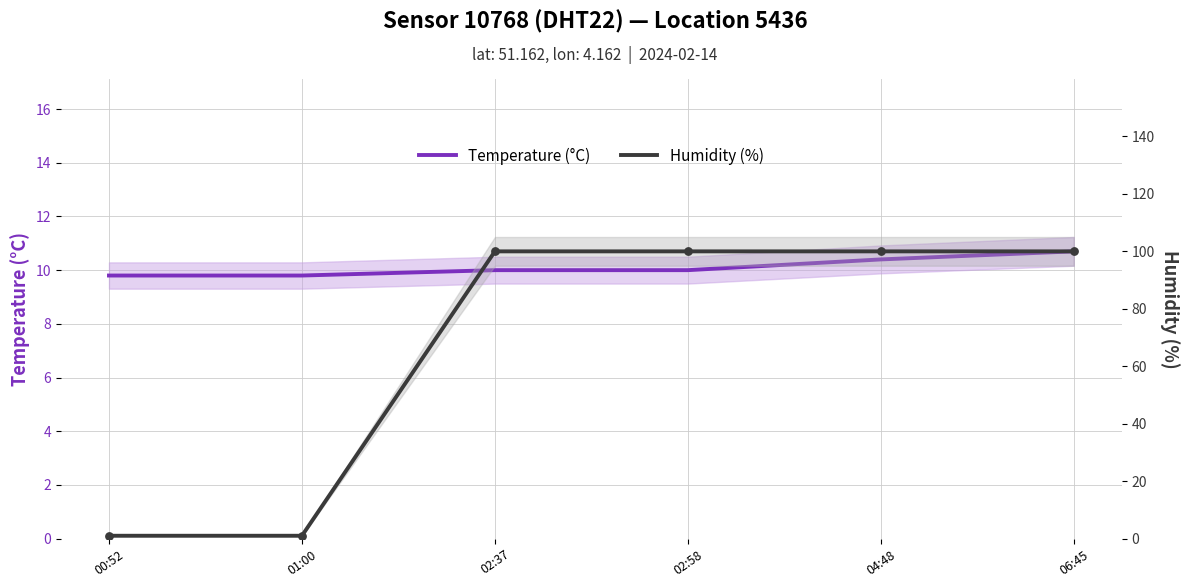

Which series reaches the maximum Y coordinate?

Humidity (%)